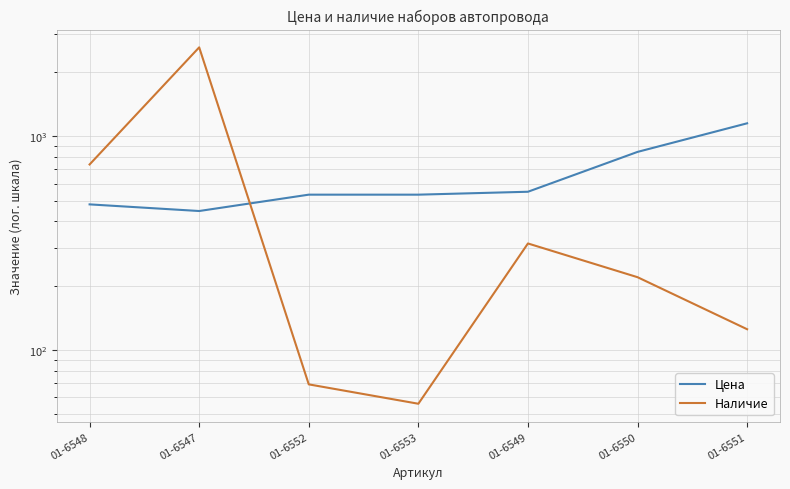

How many data points in Цена are above 533?

3